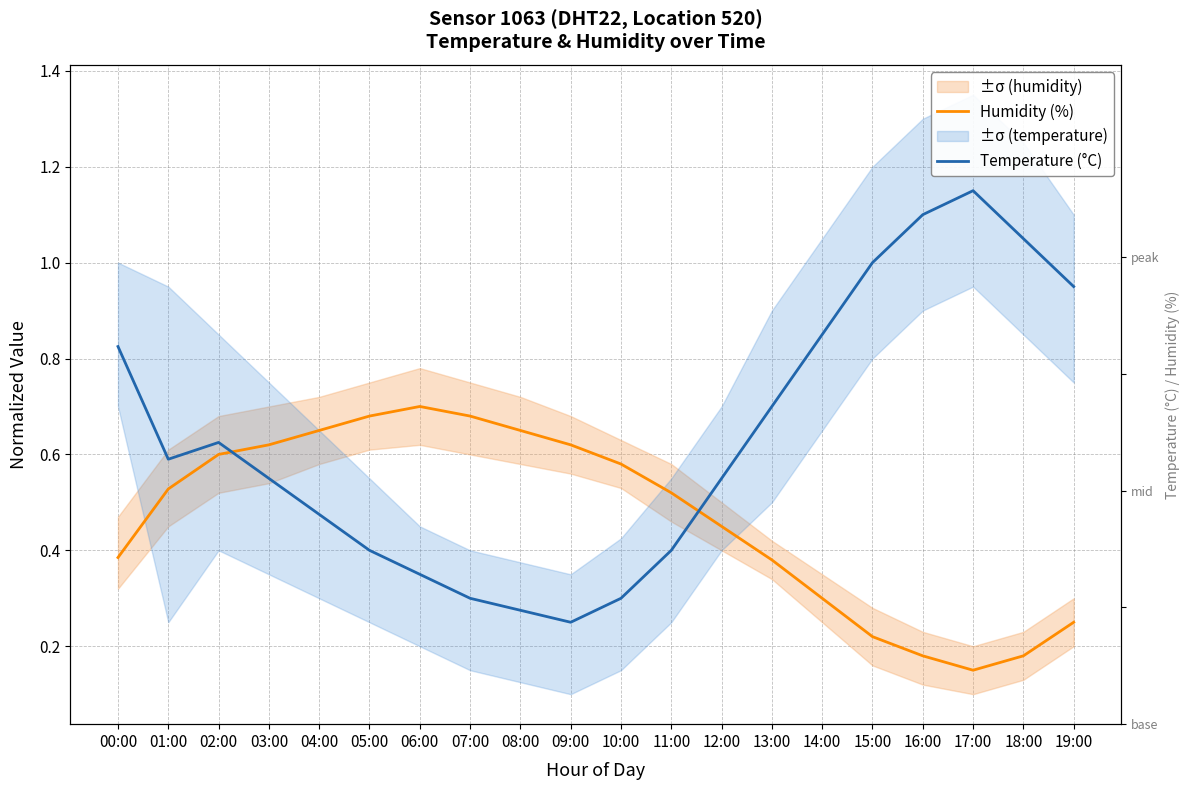

Between 09:00 and 12:00, which is larger?

09:00